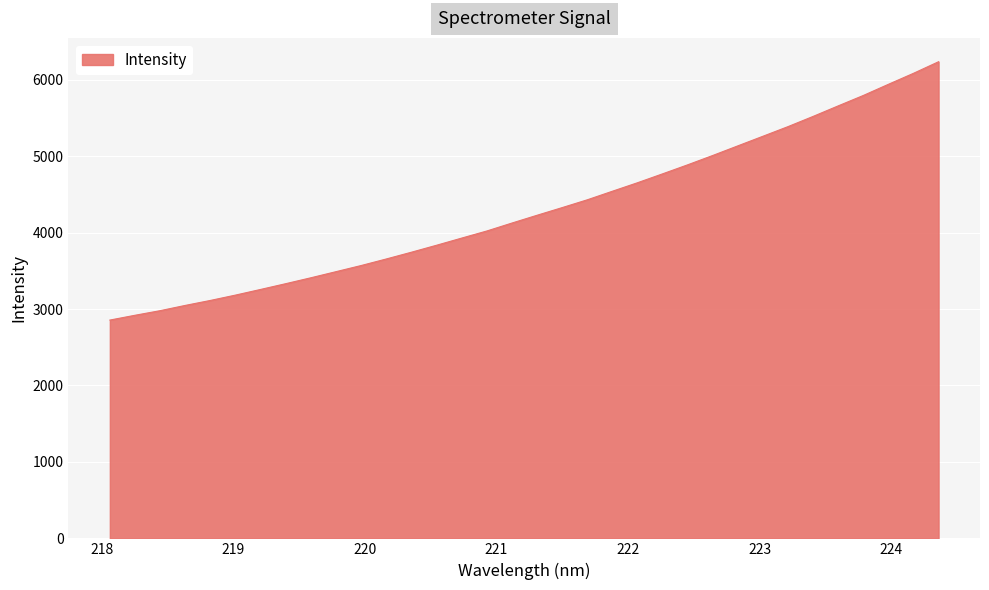

What is the greatest value displayed?

6234.4